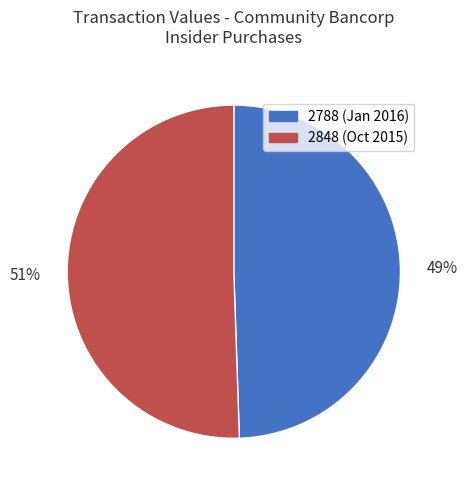

Do 2848 and 2788 together represent more than half of the pie?

Yes